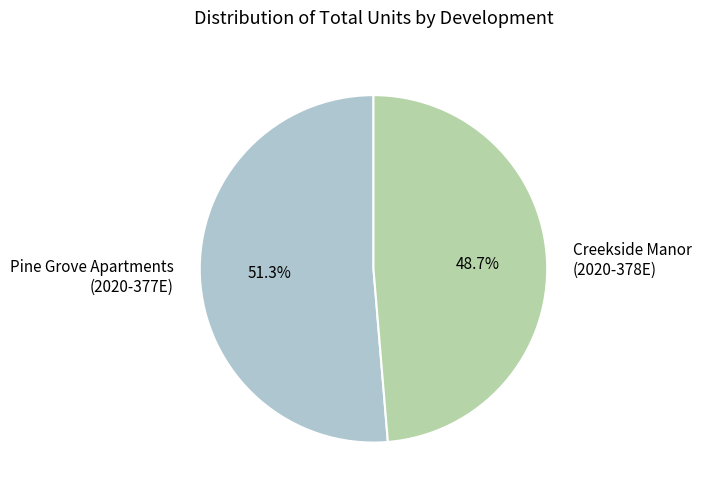

Is Creekside Manor (2020-378E) the majority of the pie?

No